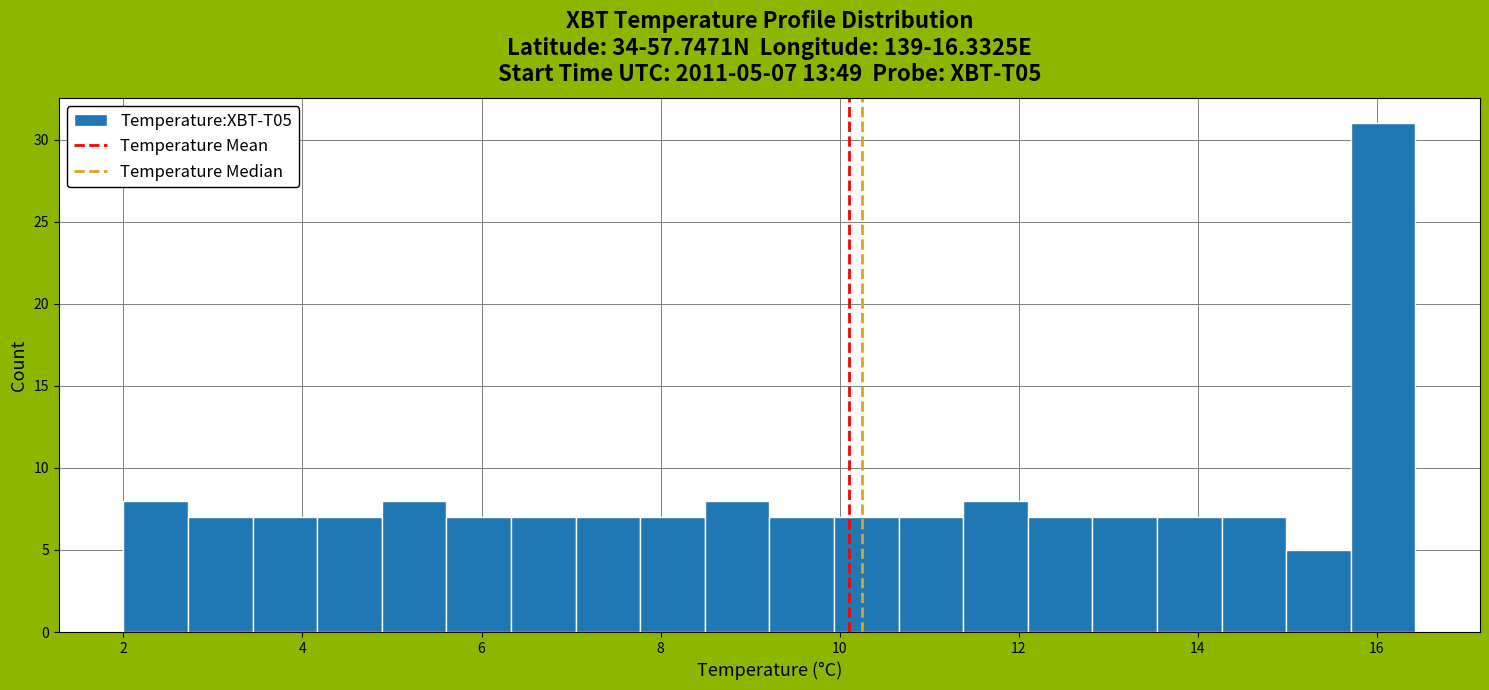

Read against the x-axis, roughly where is the centre of the tallest bar?

16.0